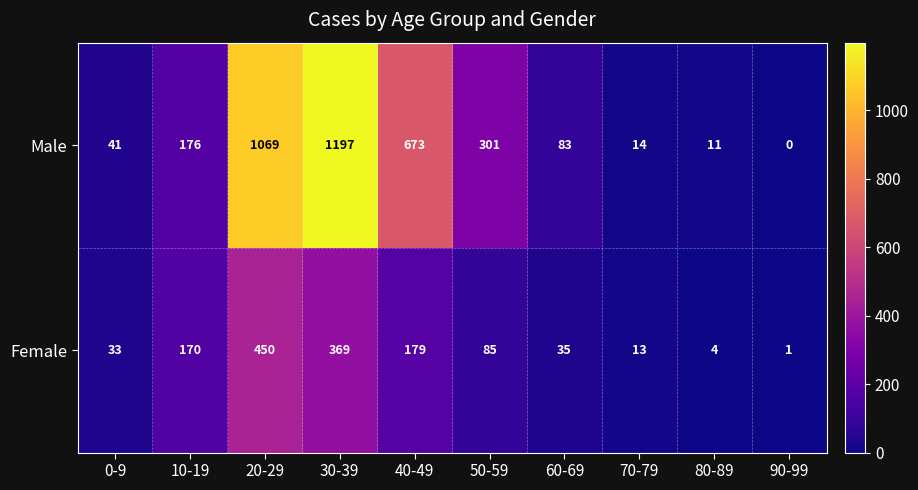

What is the difference between the maximum and minimum values in the Male series?

1197